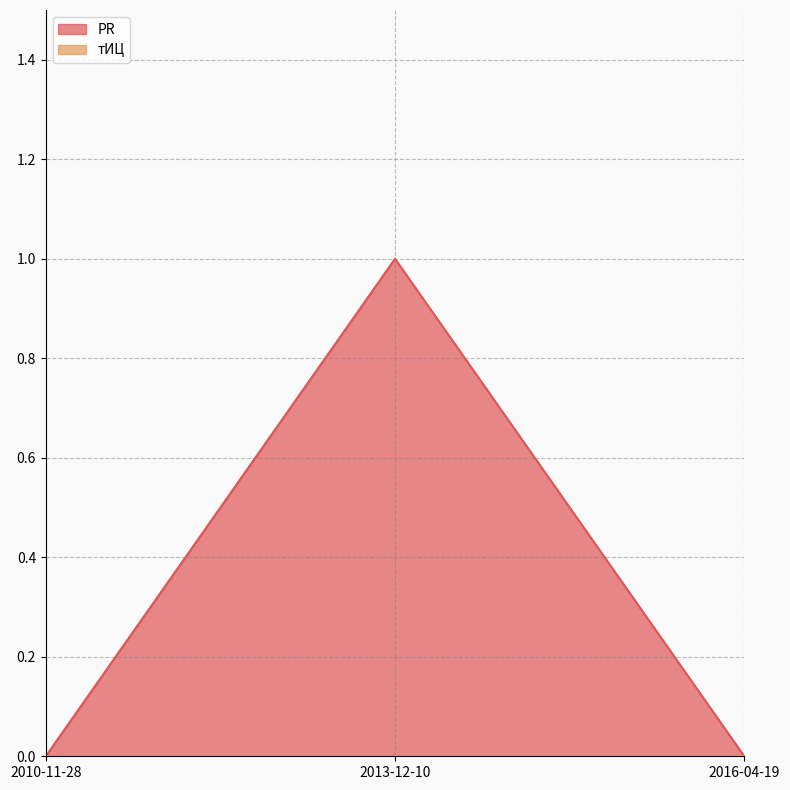

The chart shows a value of 1 at 2013-12-10. True or false?

True